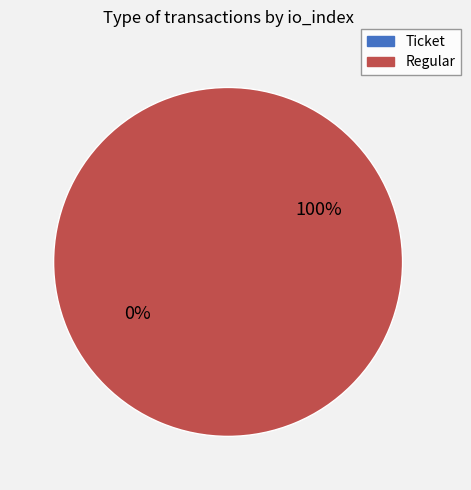

Is Regular the majority of the pie?

Yes